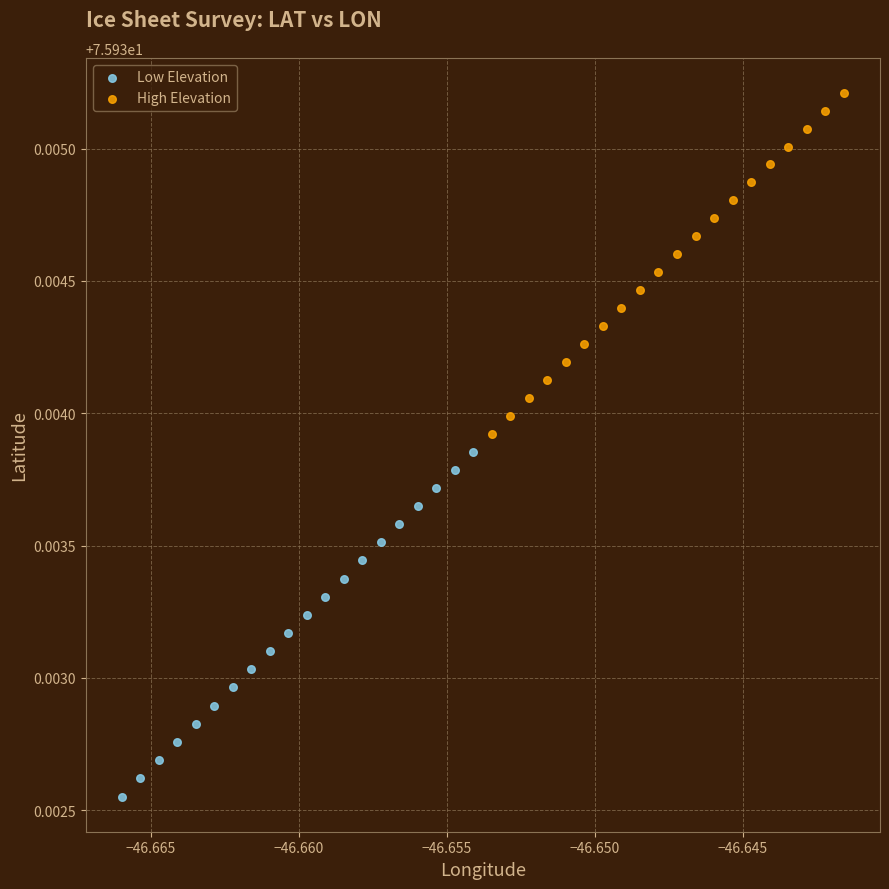

What are all the series names shown in the legend?

Low Elevation, High Elevation